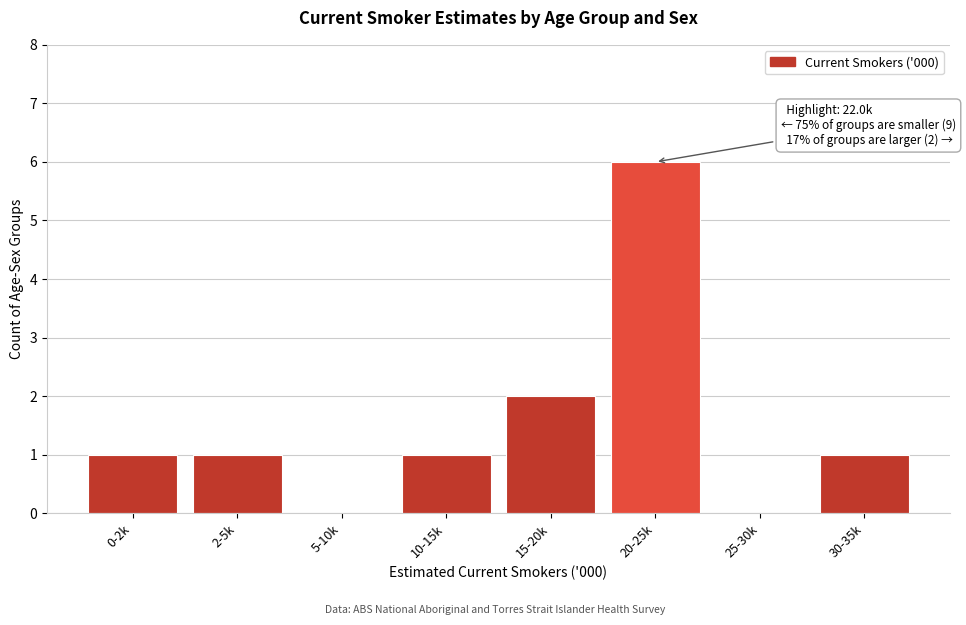

Reading left to right, list all the values displayed in this chart.

0-2k=1	2-5k=1	5-10k=0	10-15k=1	15-20k=2	20-25k=6	25-30k=0	30-35k=1